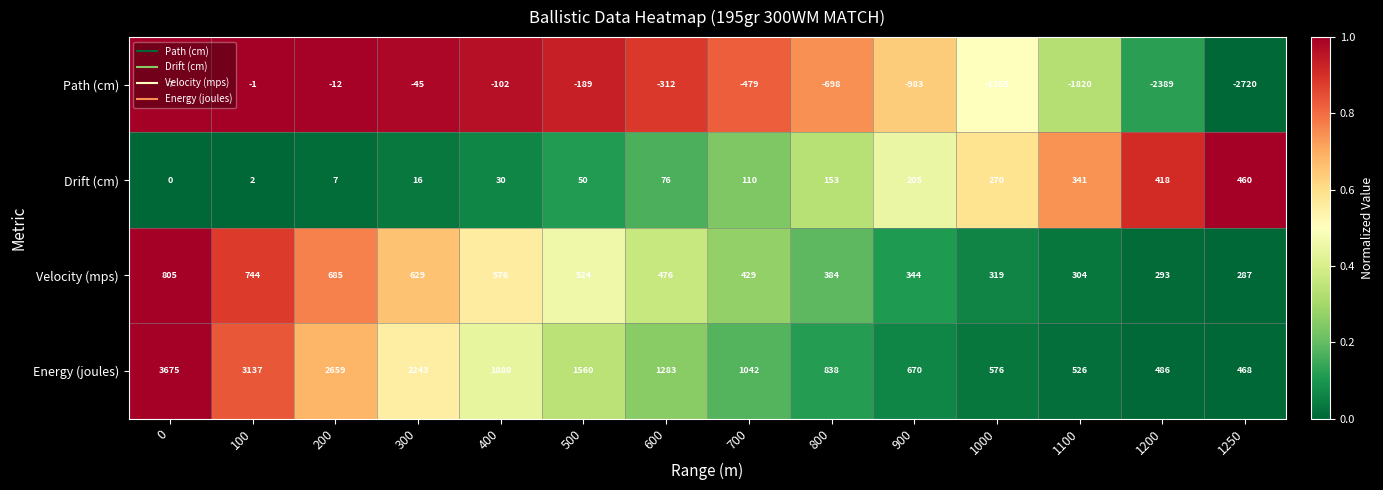

Which series changed the most between 200 and 1250?

Path (cm)